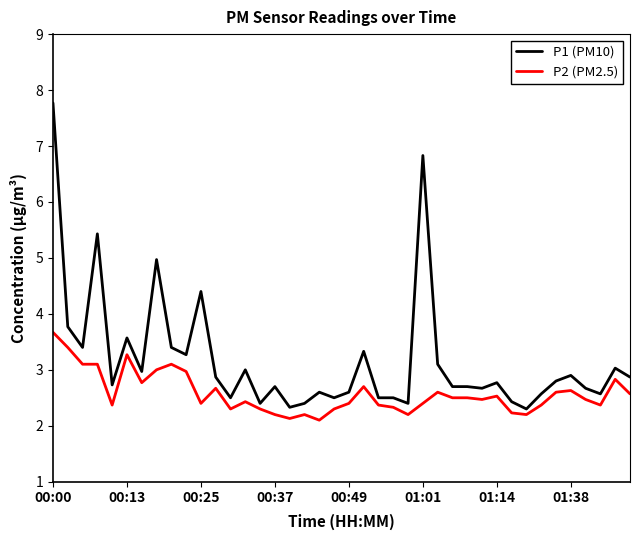

Rank the series by their maximum value, from lowest to highest.

P2 (PM2.5), P1 (PM10)